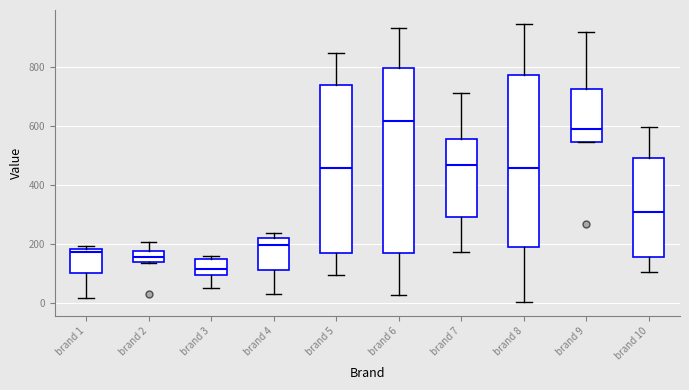

Which box's median line is the lowest?

brand 3